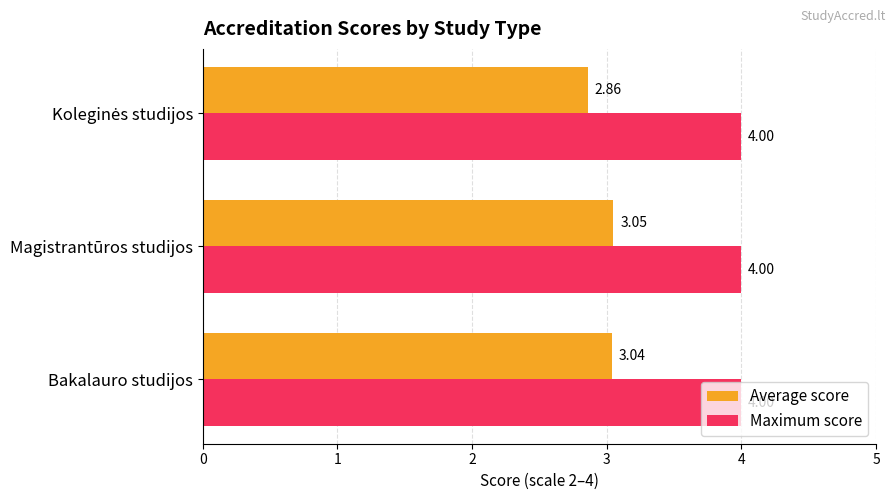

What is the spread (max minus min) of values at Bakalauro studijos?

1.0